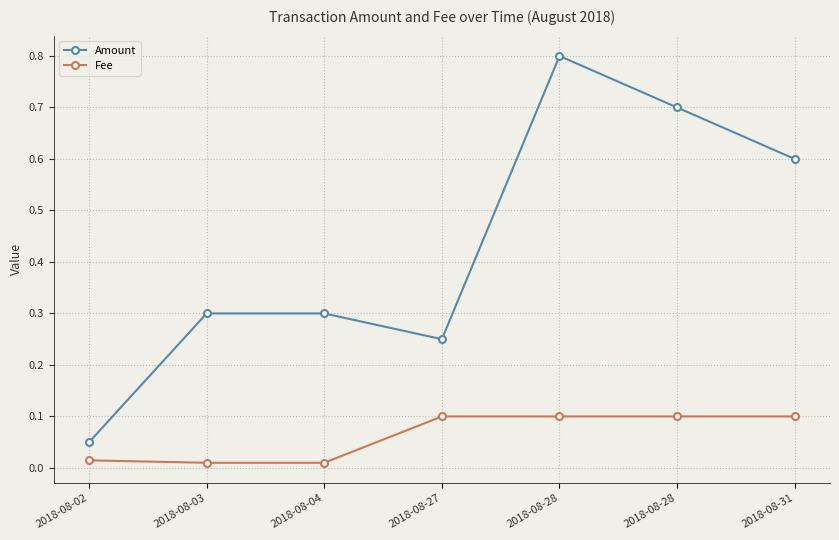

What is the difference between the Amount values at 2018-08-04 and 2018-08-02?

0.2